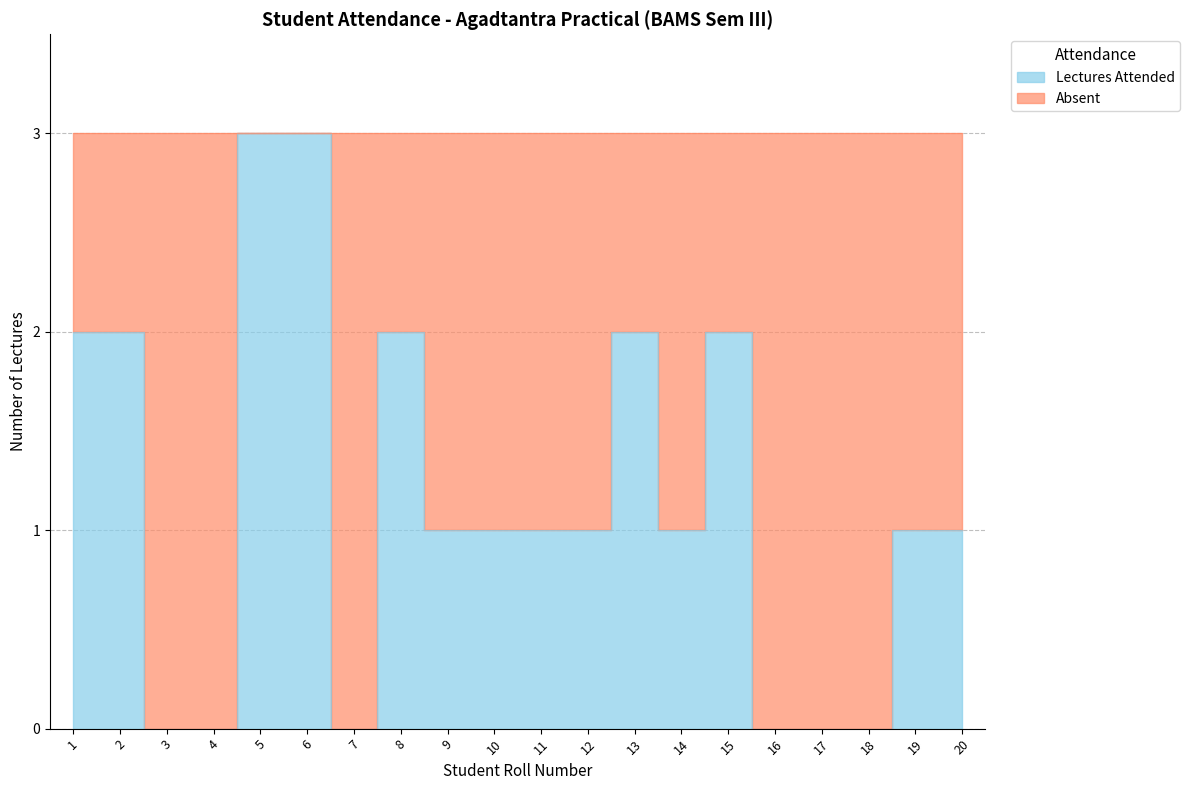

Where is the first local maximum?

8